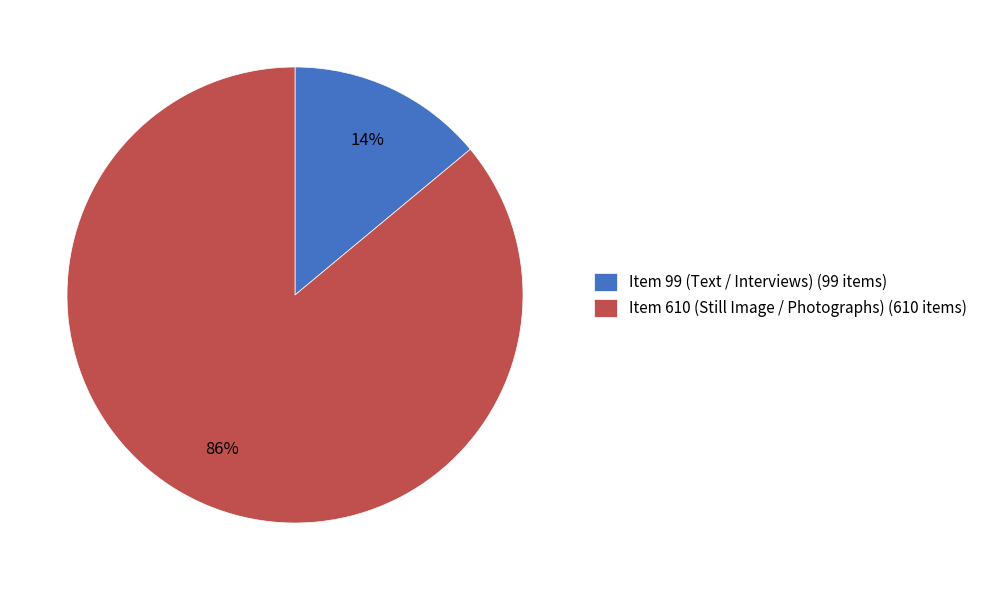

What percentage is the Item 610 (Still Image / Photographs) slice, to the nearest percent?

86%